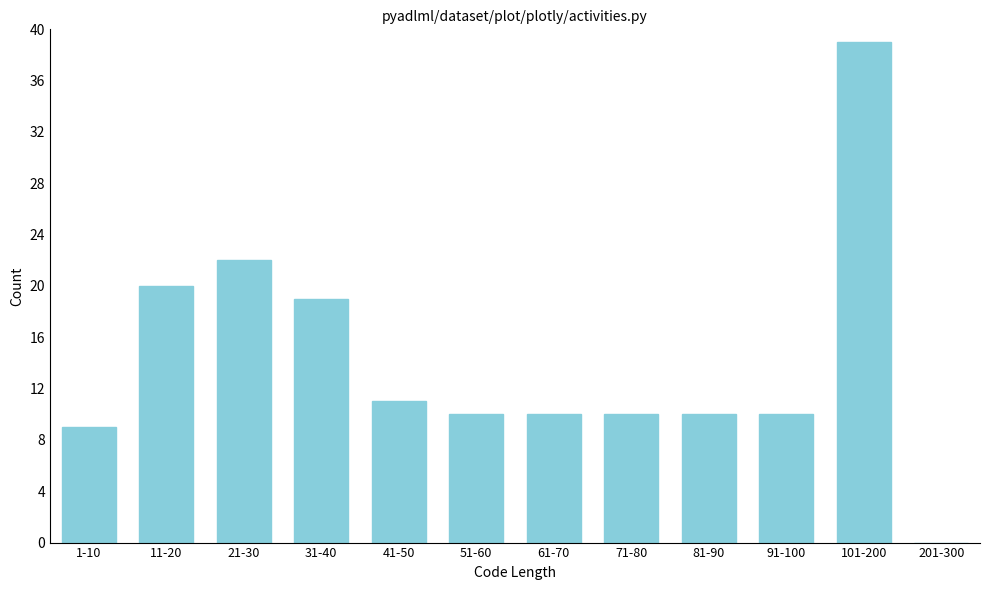

Reading left to right, what are all the values shown in this chart?

1-10=9	11-20=20	21-30=22	31-40=19	41-50=11	51-60=10	61-70=10	71-80=10	81-90=10	91-100=10	101-200=39	201-300=0